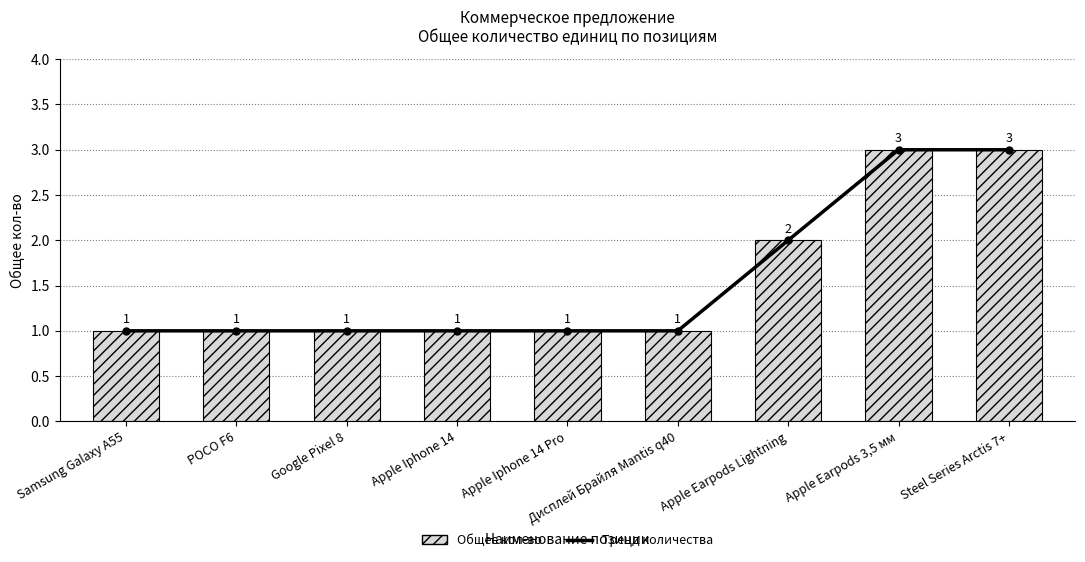

Which category has the lowest value in the Общее кол-во series?

Samsung Galaxy A55